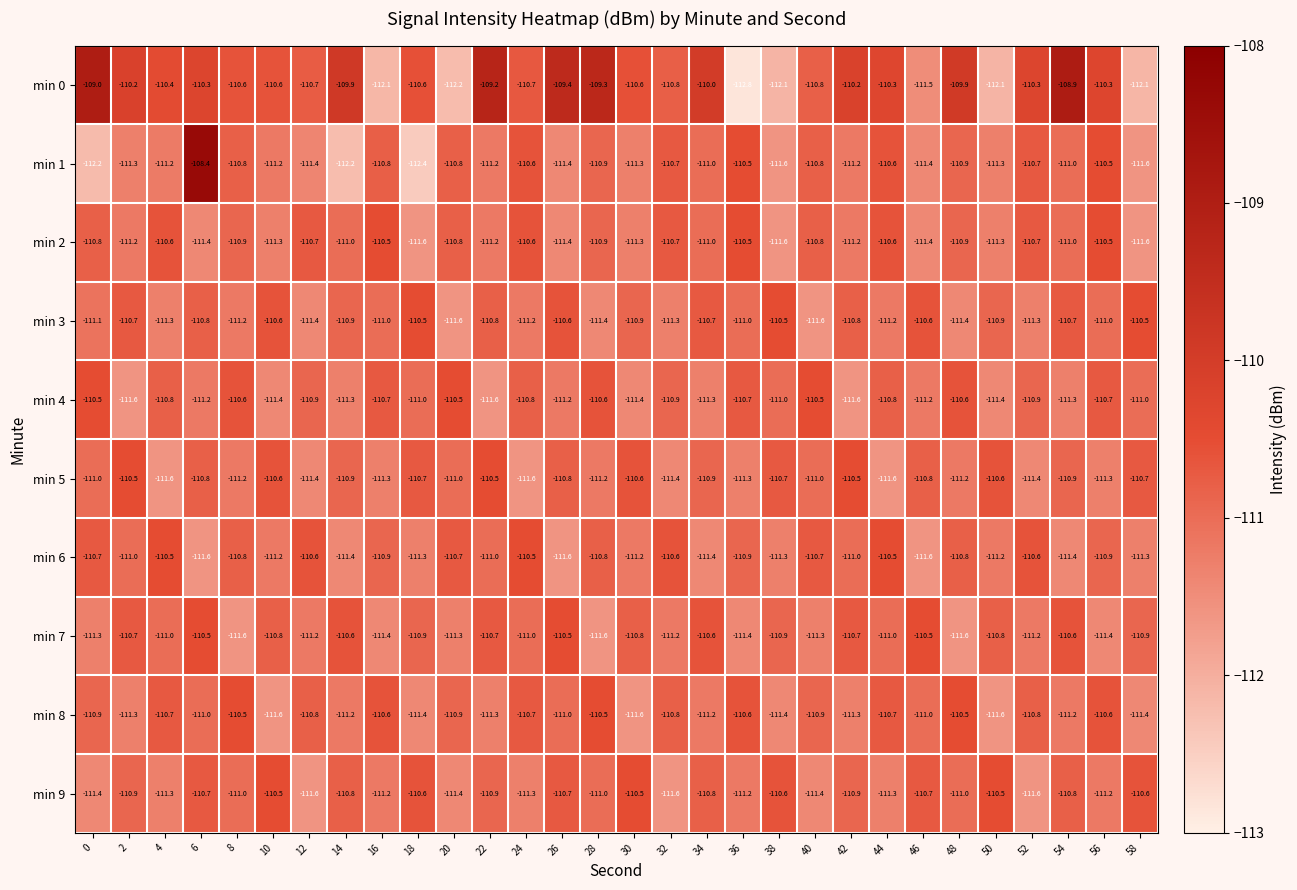

What is the sum of the min 0 values at 0 and 48?

-218.9